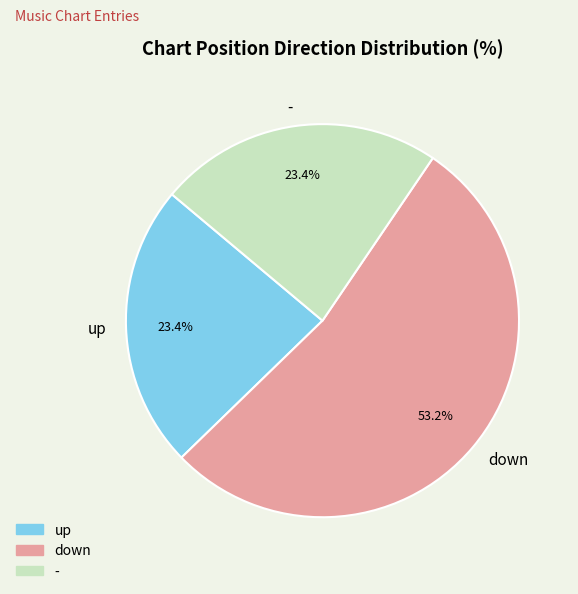

To the nearest percent, what percentage of the pie is up?

23%